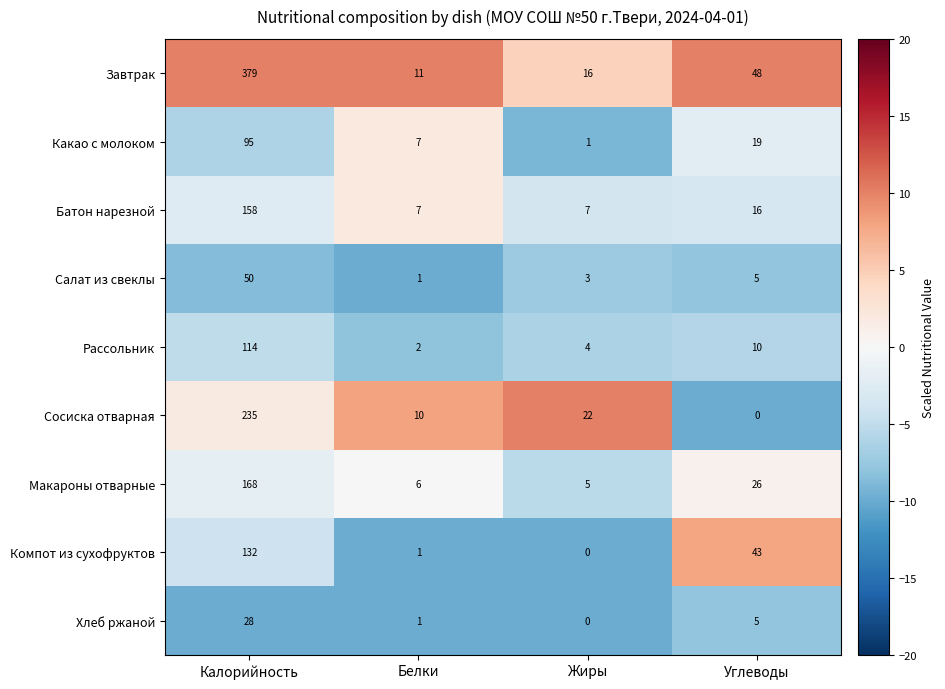

What is the total value across all series at Углеводы?

172